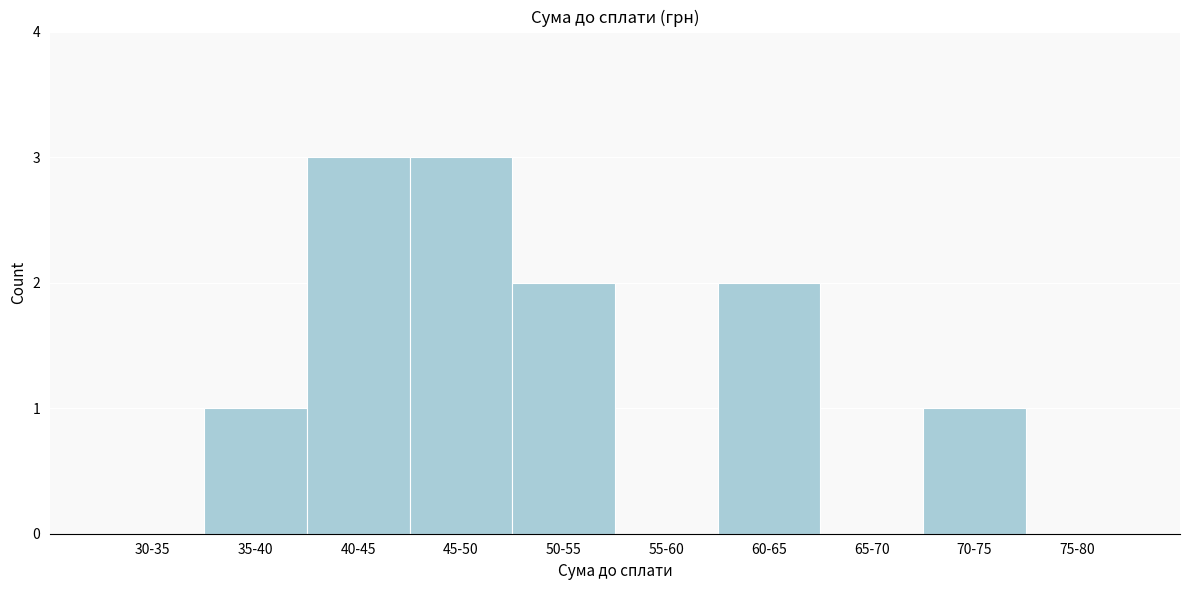

Reading right to left, transcribe all the data shown in this chart.

75-80=0	70-75=1	65-70=0	60-65=2	55-60=0	50-55=2	45-50=3	40-45=3	35-40=1	30-35=0